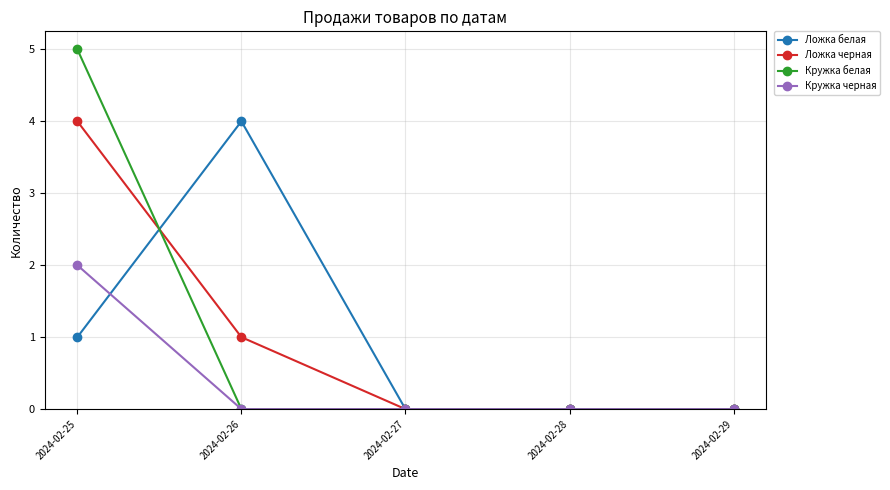

The value of Кружка белая at 2024-02-25 is 8. True or false?

False